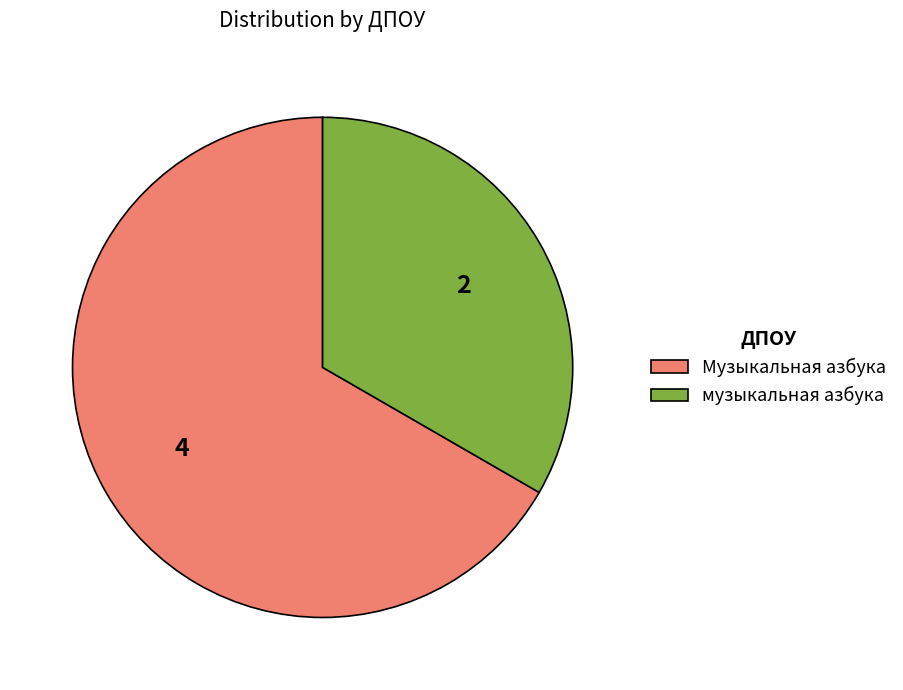

Which category accounts for the majority?

Музыкальная азбука